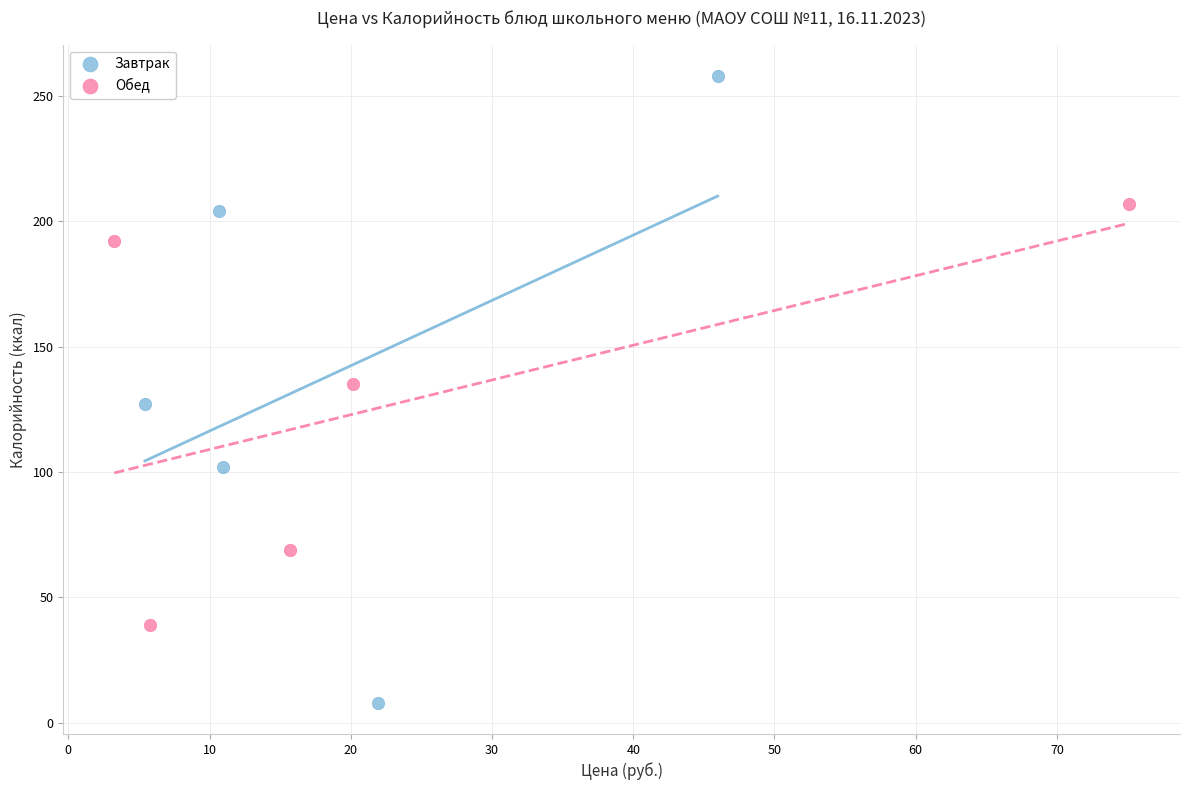

Which series contains the highest Y value?

Завтрак